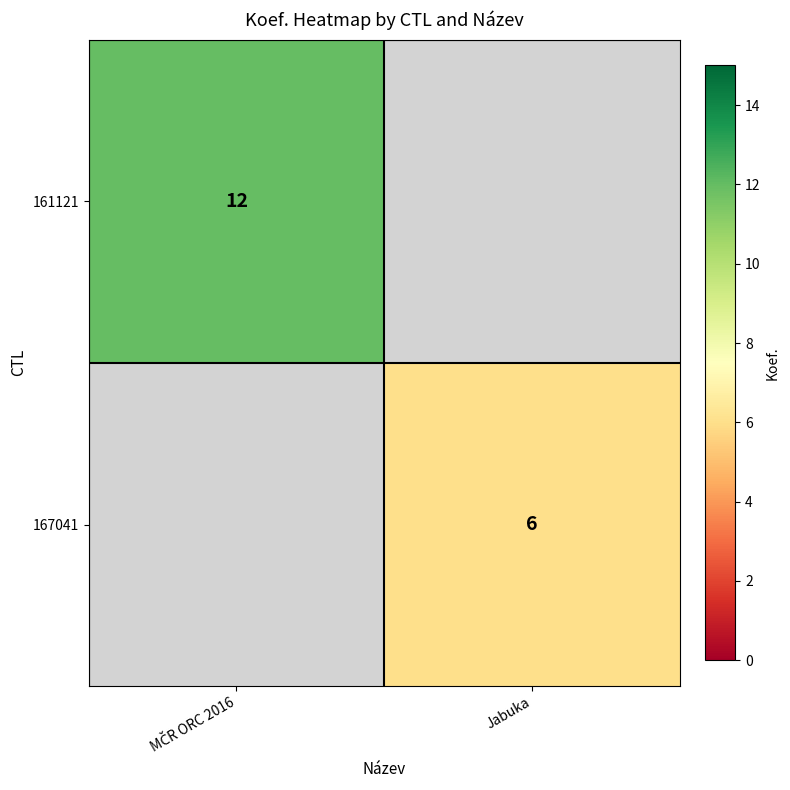

Is it true that 167041 equals 2 at Jabuka?

False